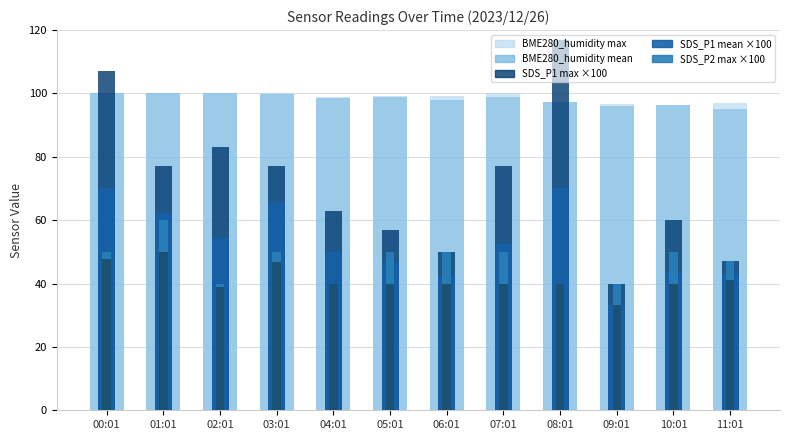

How many bars are there in total?

72